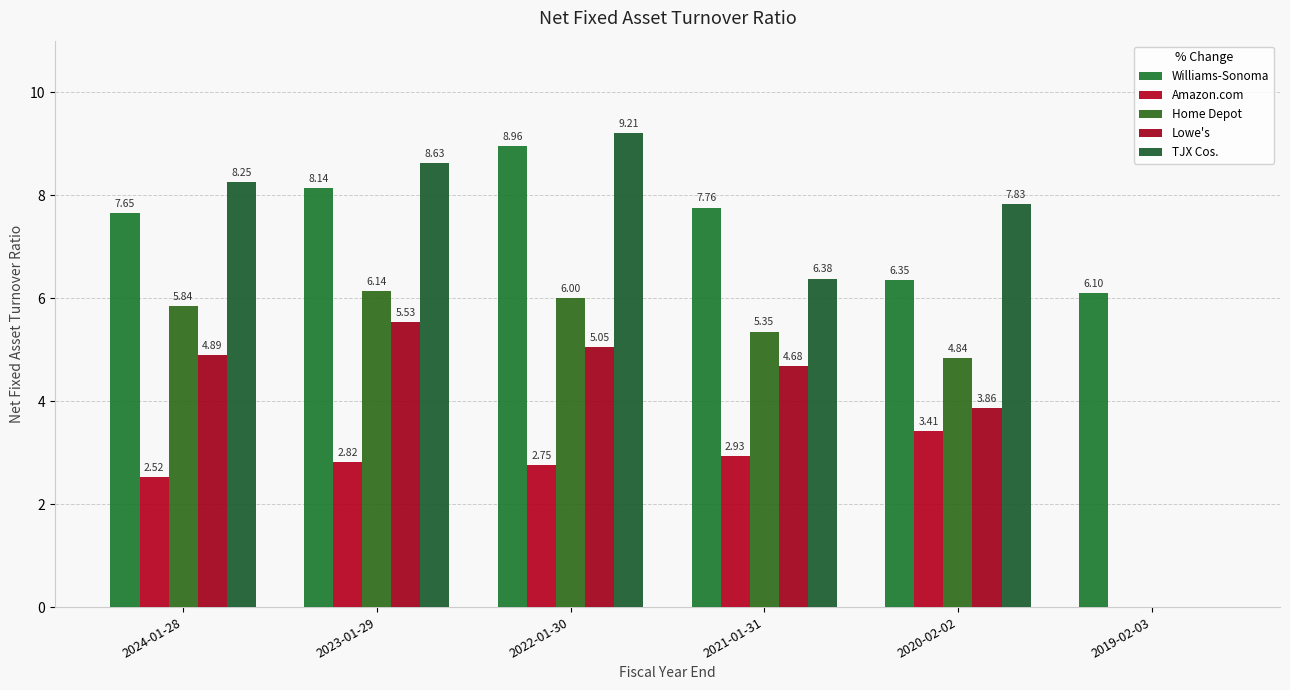

At which category is the sum across all series the highest?

2022-01-30